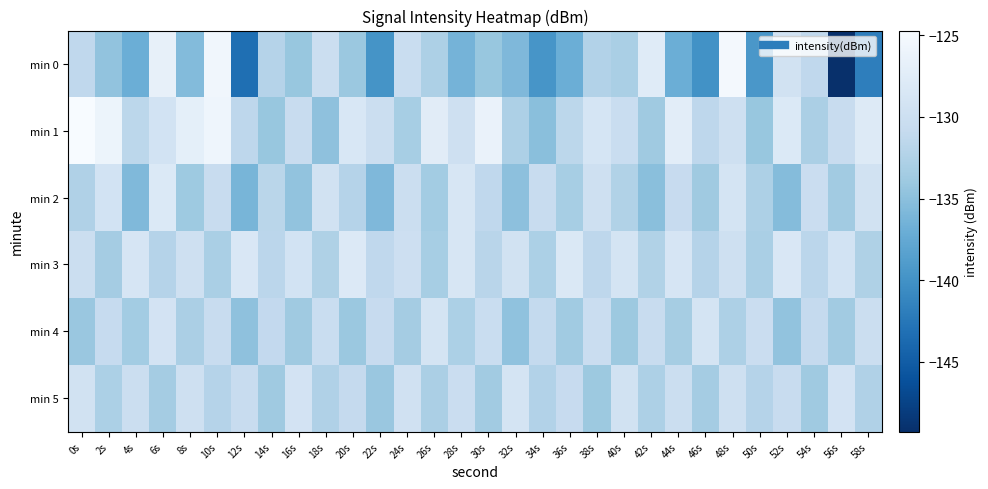

What is the minimum value shown in the chart?

-149.3